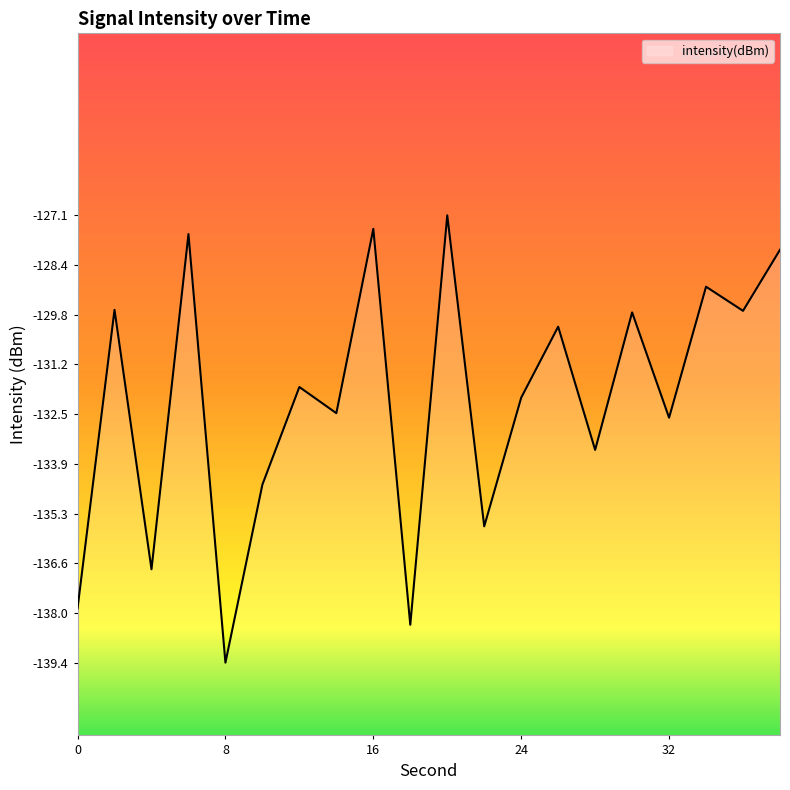

How many interior local valleys (lower than both neighbors) does the data have?

8